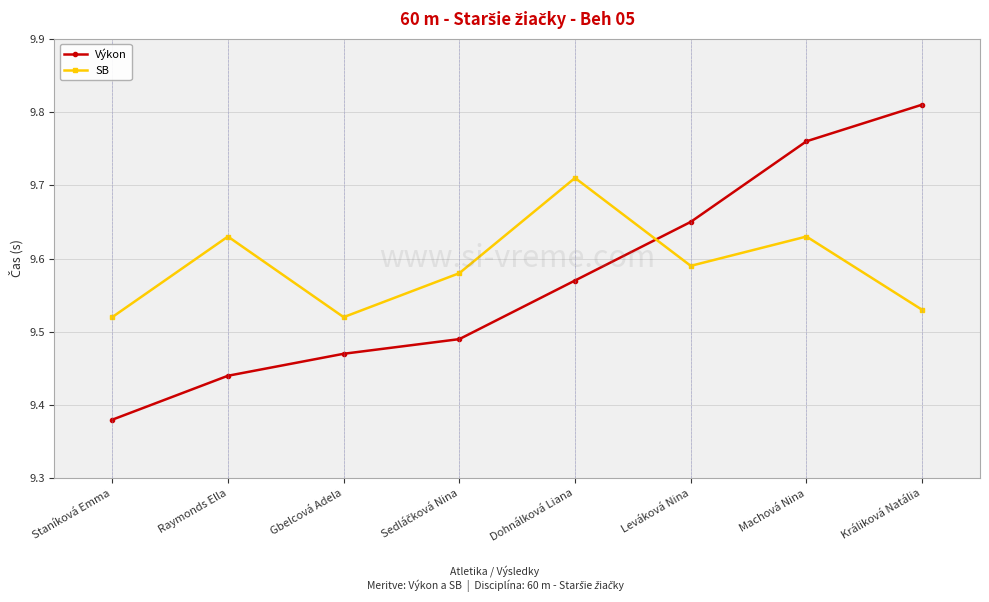

What position from the right is Králiková Natália?

1